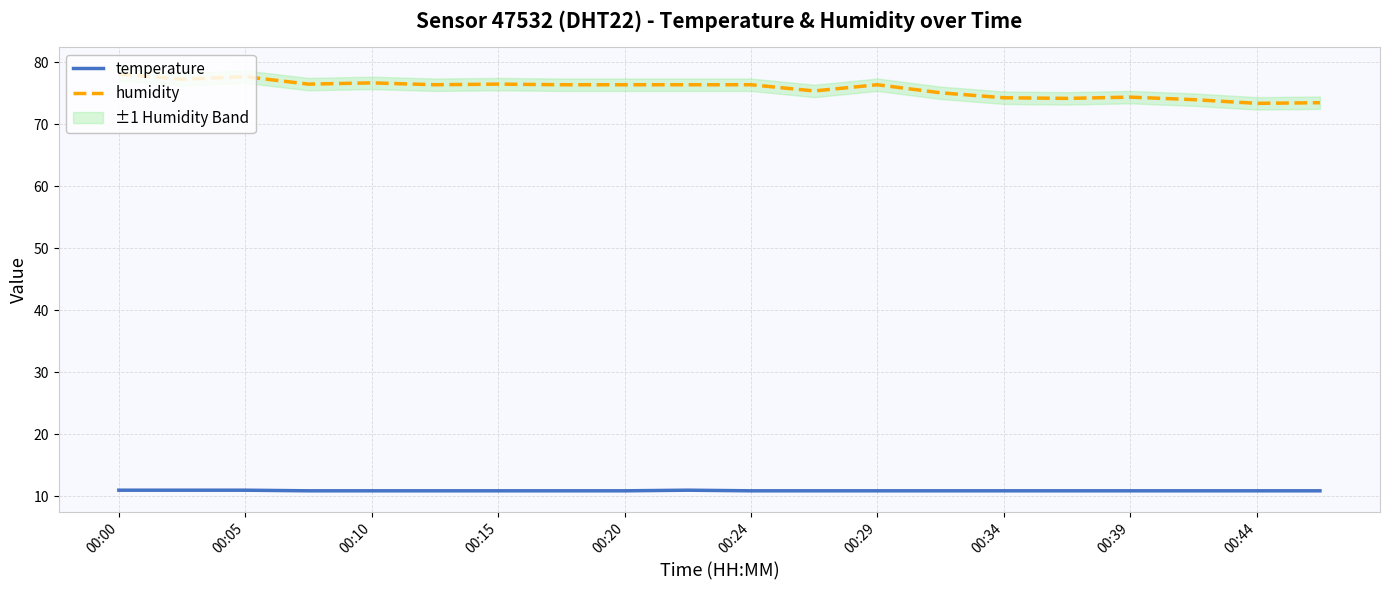

At which category is the sum across all series the highest?

00:00